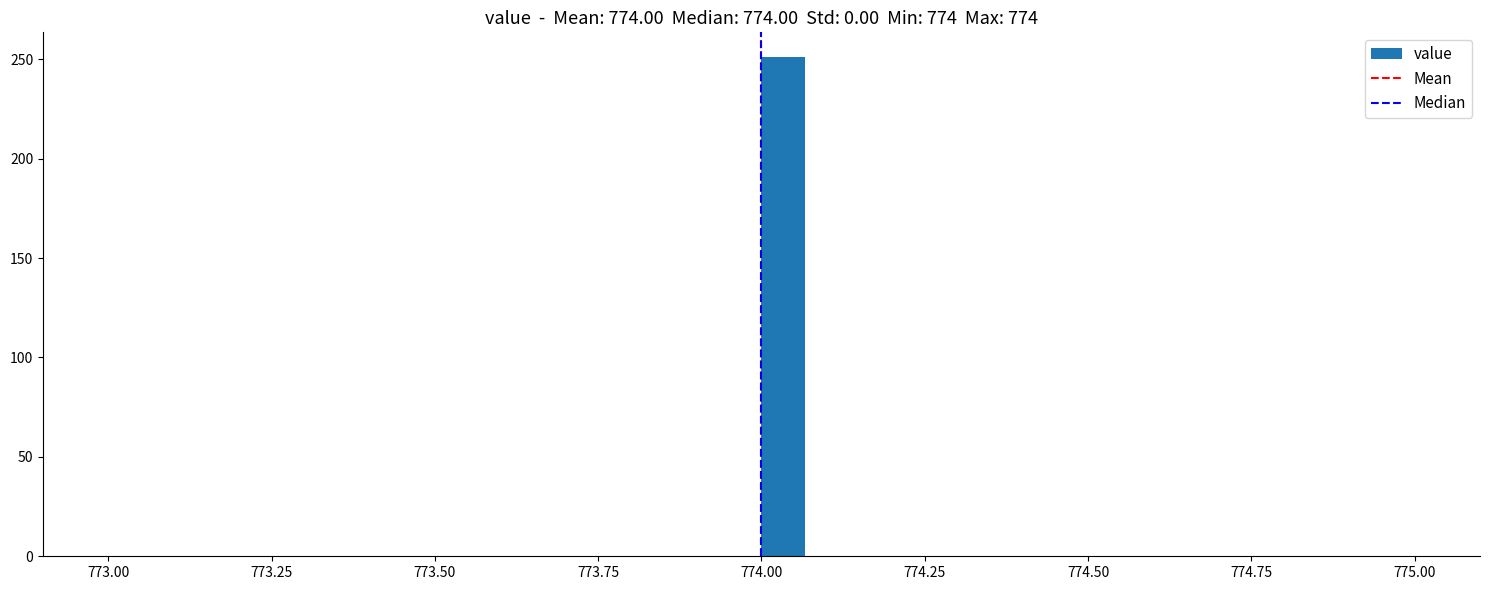

Around what value on the x-axis is the tallest bar? Give the approximate position of its centre, as read against the axis.

774.05